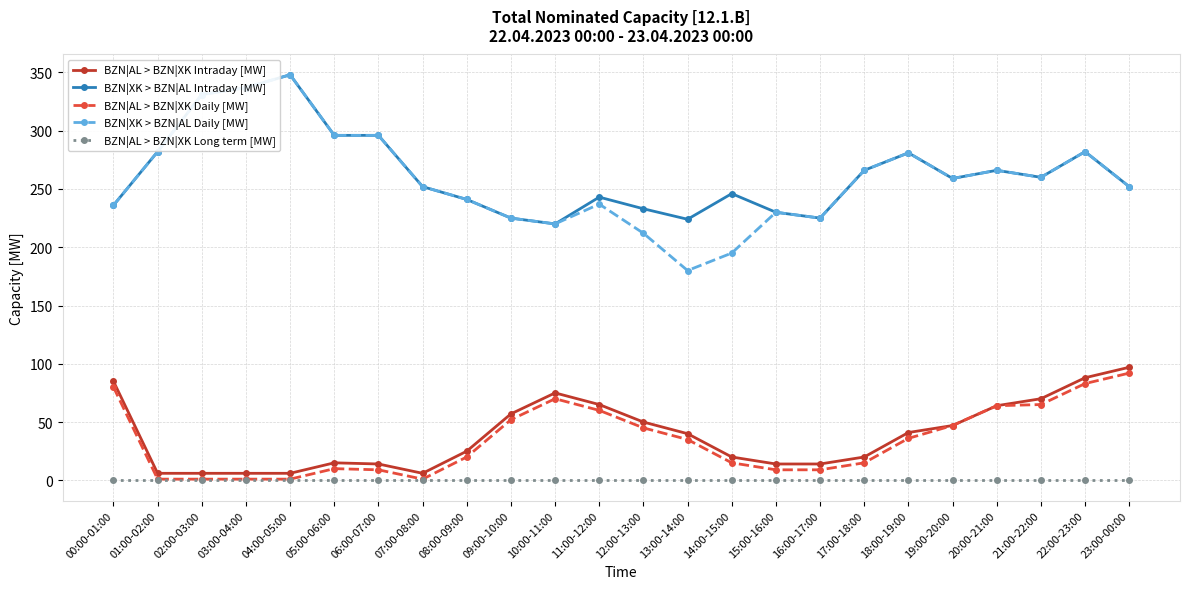

What is the label of the 17th point from the left?

16:00-17:00